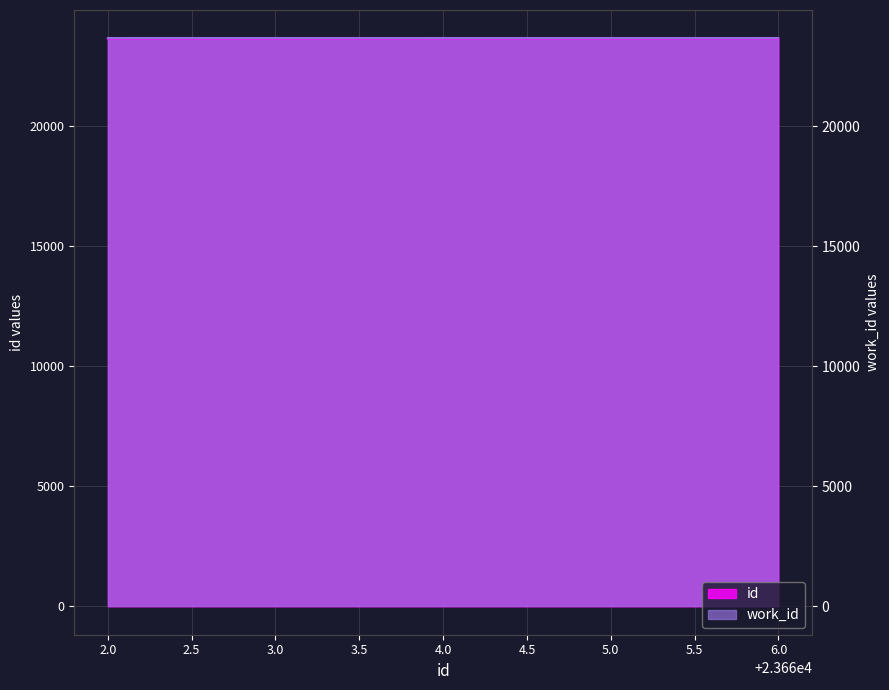

What is the approximate value at 4.0?

23664